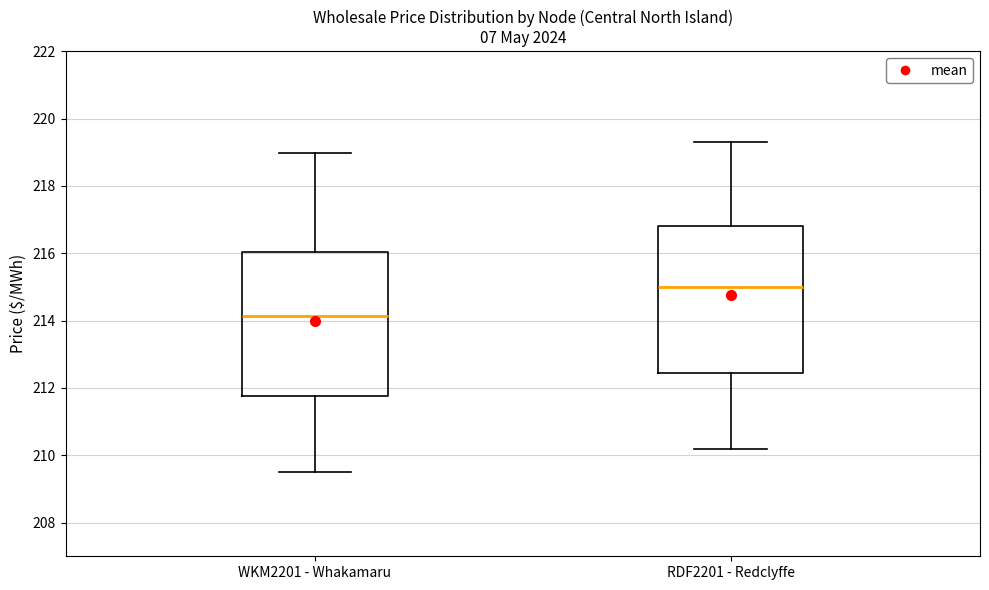

Reading left to right, transcribe this box plot: for each box, give where its median line is, the range the box spans, and where its two whiskers end, as read against the y-axis. The values are not printed on the chart, so give them approximately, as read against the axis.

WKM2201 - Whakamaru: median 214.2, box 211.8 to 216.0, whiskers 209.6 to 219.0
RDF2201 - Redclyffe: median 215.0, box 212.4 to 216.8, whiskers 210.2 to 219.4